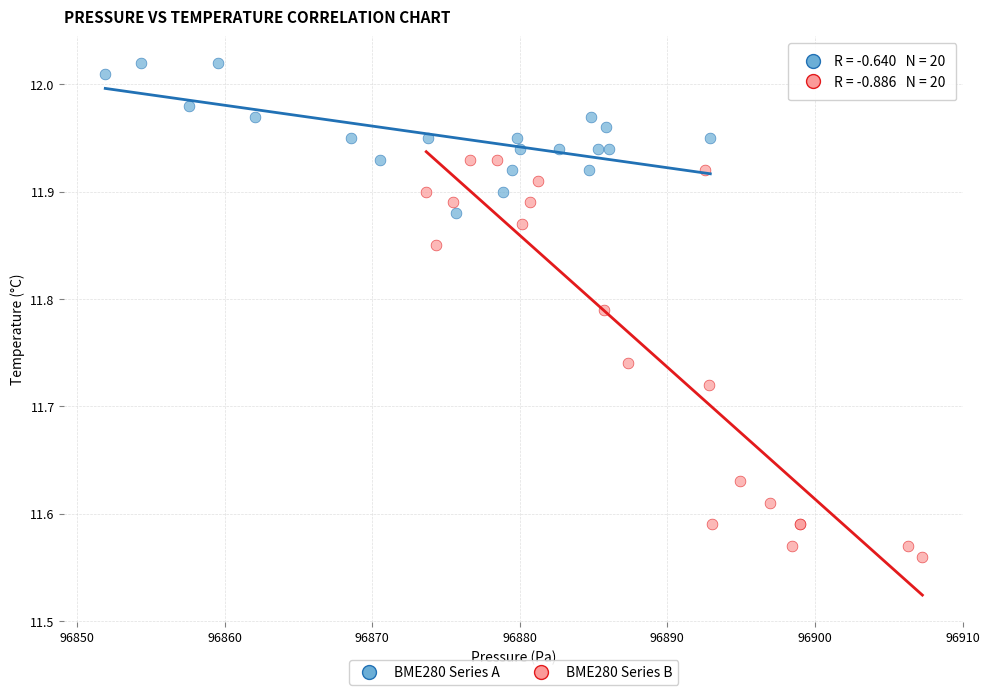

Which series has the largest Y range (max minus min)?

BME280 Series B